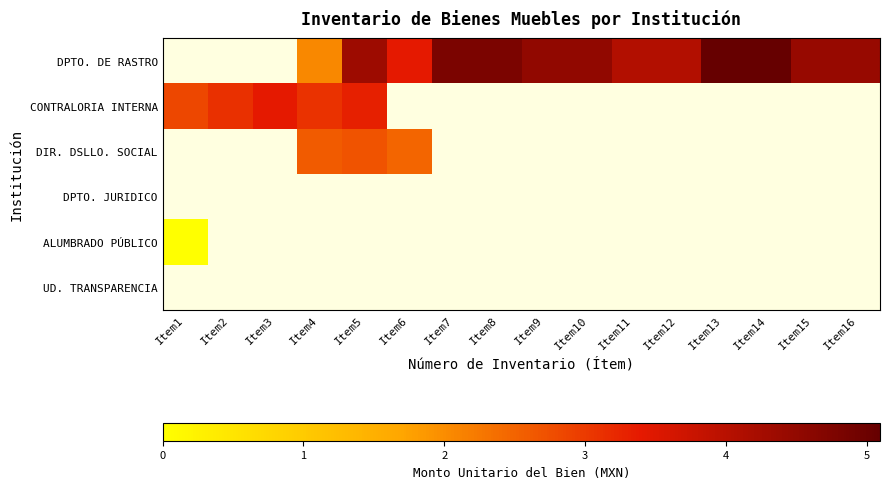

At Item7, list the series in order from largest to smallest.

DPTO. DE RASTRO, CONTRALORIA INTERNA, DIR. DSLLO. SOCIAL, DPTO. JURIDICO, ALUMBRADO PÚBLICO, UD. TRANSPARENCIA